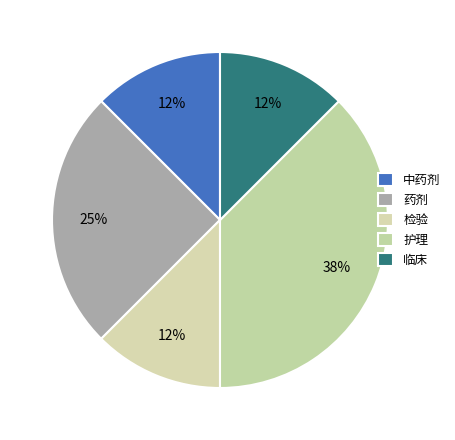

How many slices are in this pie chart?

5